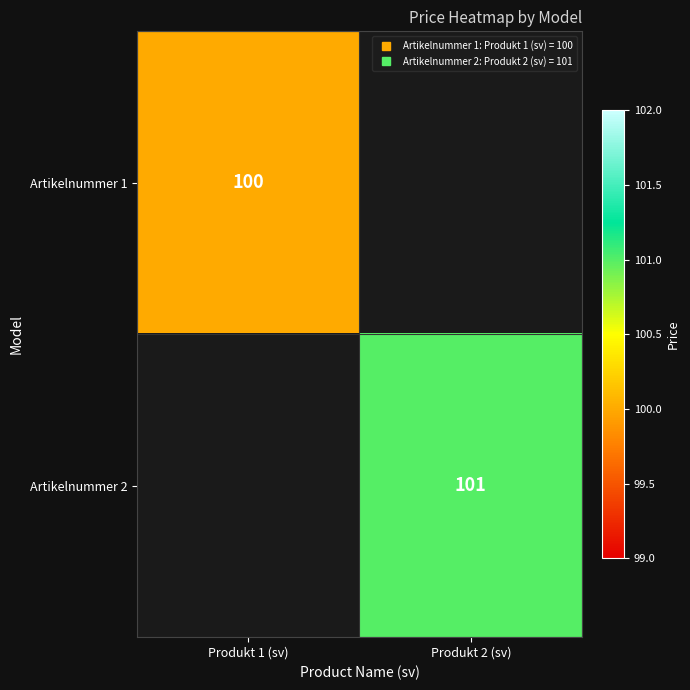

At how many categories does at least one series exceed 29?

2